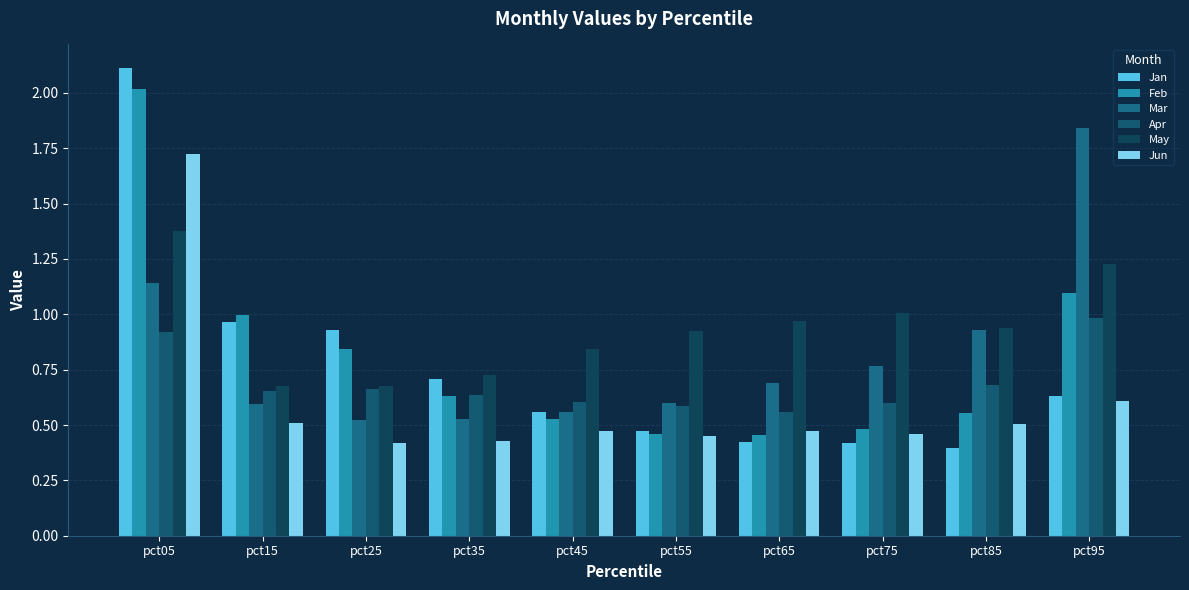

What is the average value of the Apr series?

0.7